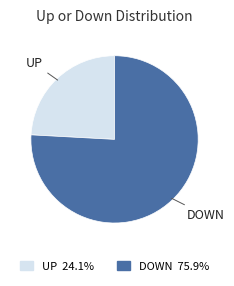

Is the sum of UP 24.1% and DOWN 75.9% greater than half?

Yes